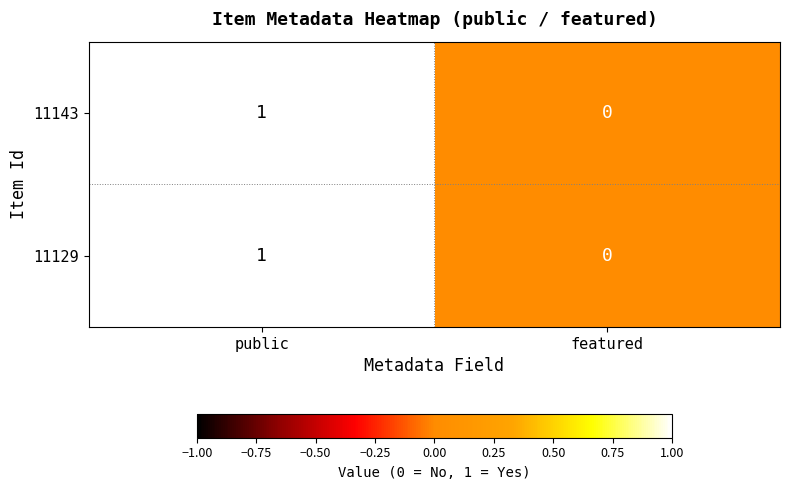

Reading right to left, transcribe all the data shown in this chart.

11143: 0	1
11129: 0	1